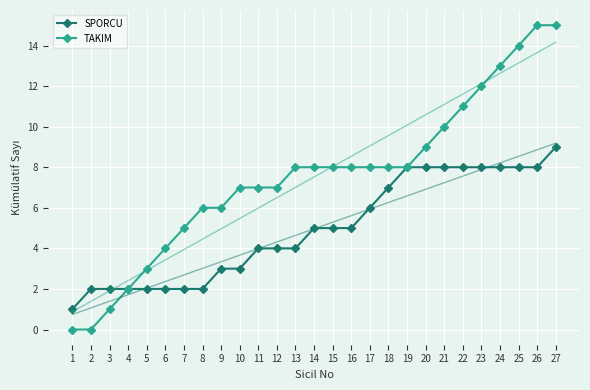

What is the maximum value shown in the chart?

15